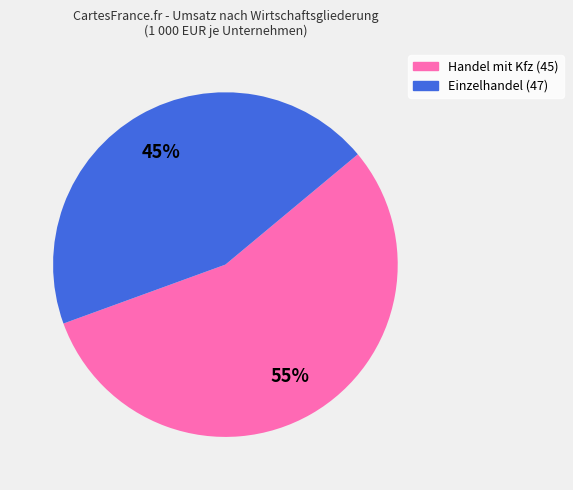

To the nearest percent, what is the average slice percentage?

50%